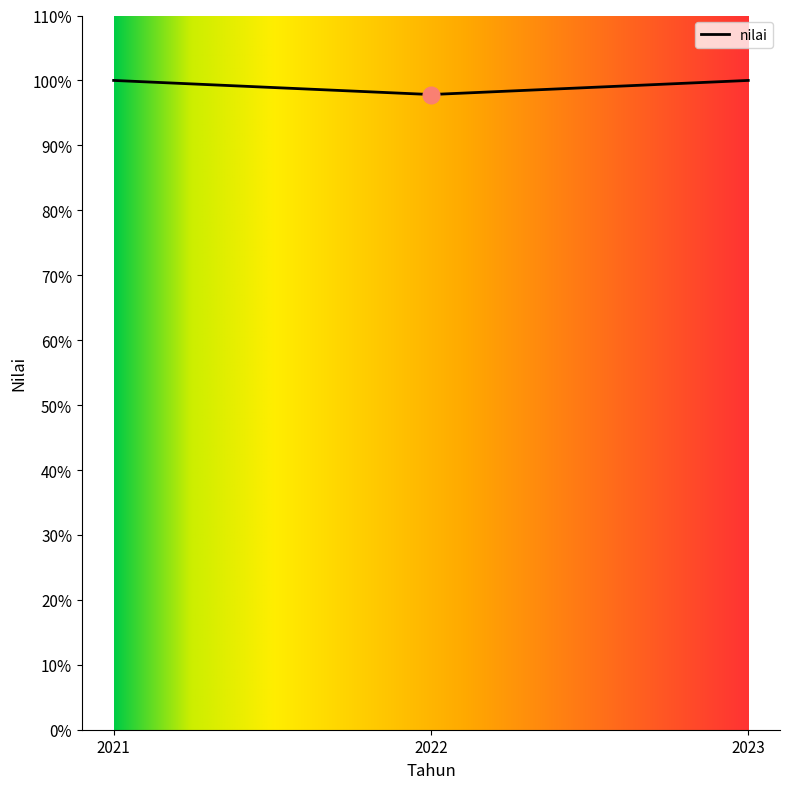

What is the greatest value displayed?

100.0